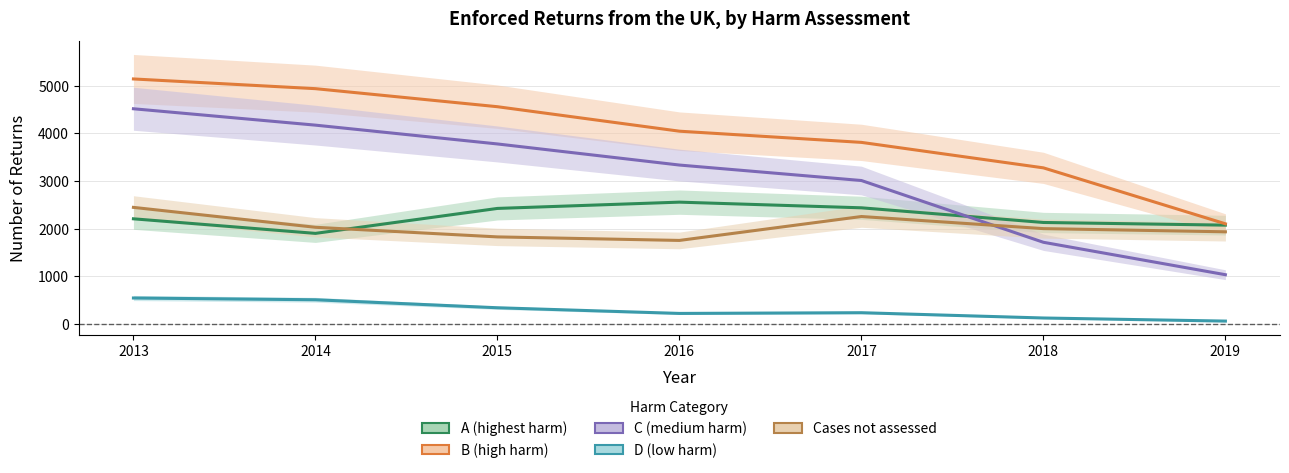

Is the value of A (highest harm) at 2015 greater than the value of B (high harm) at 2017?

No